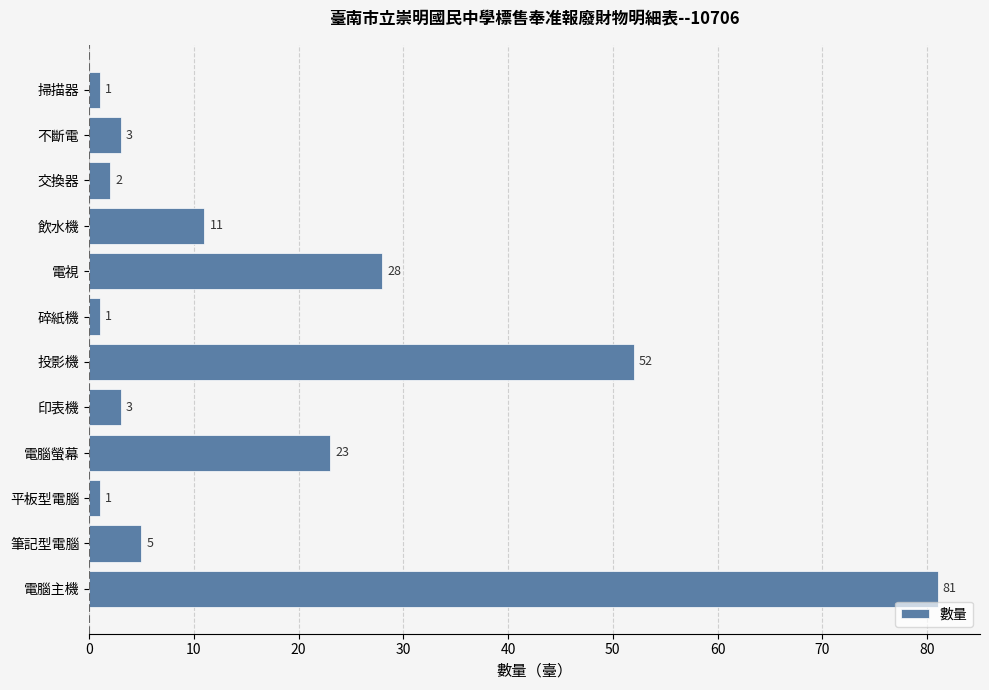

Which label corresponds to the largest value in the chart?

電腦主機